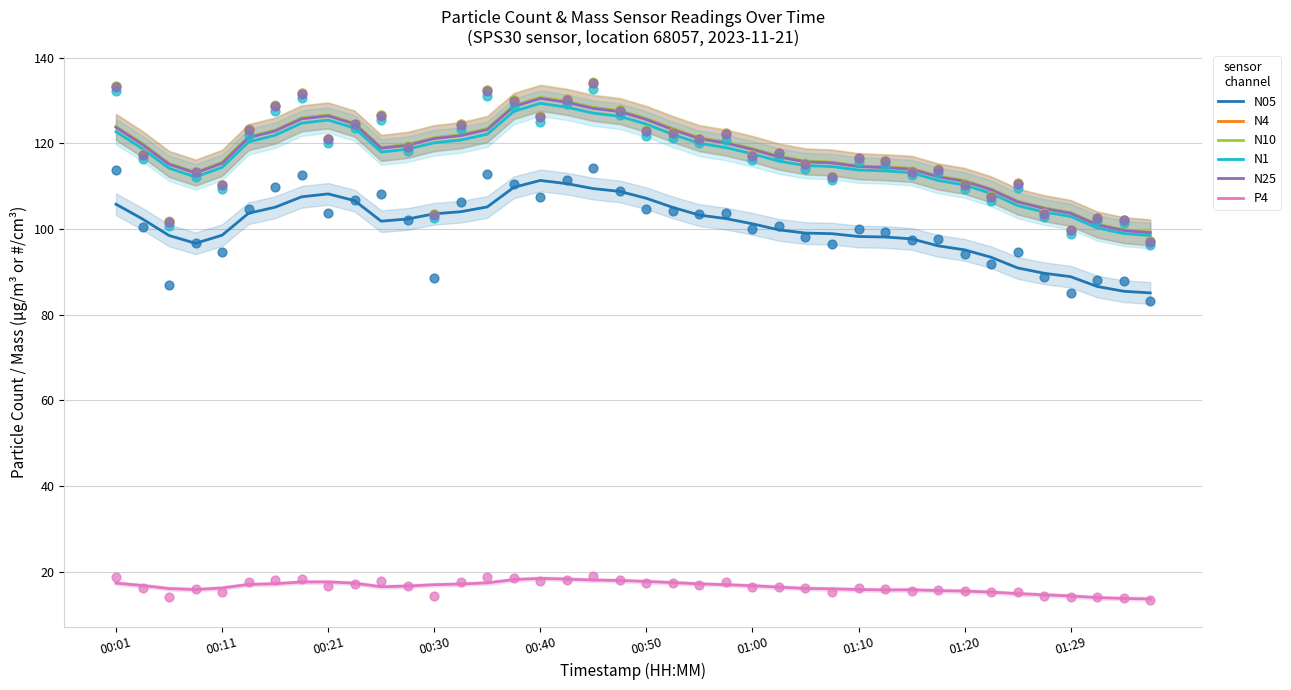

Which series has the largest total across all categories?

N10